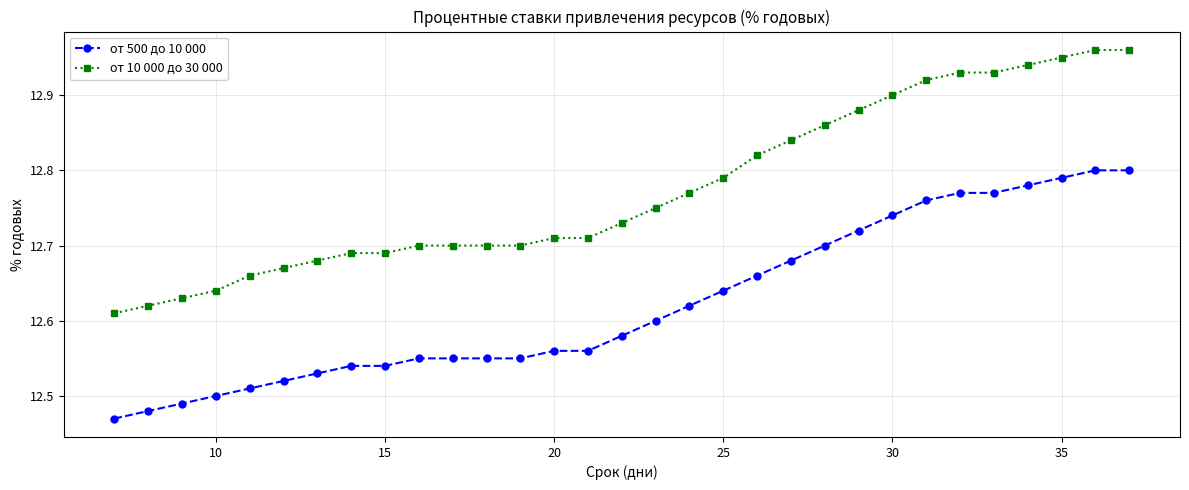

At how many categories does at least one series exceed 12?

31